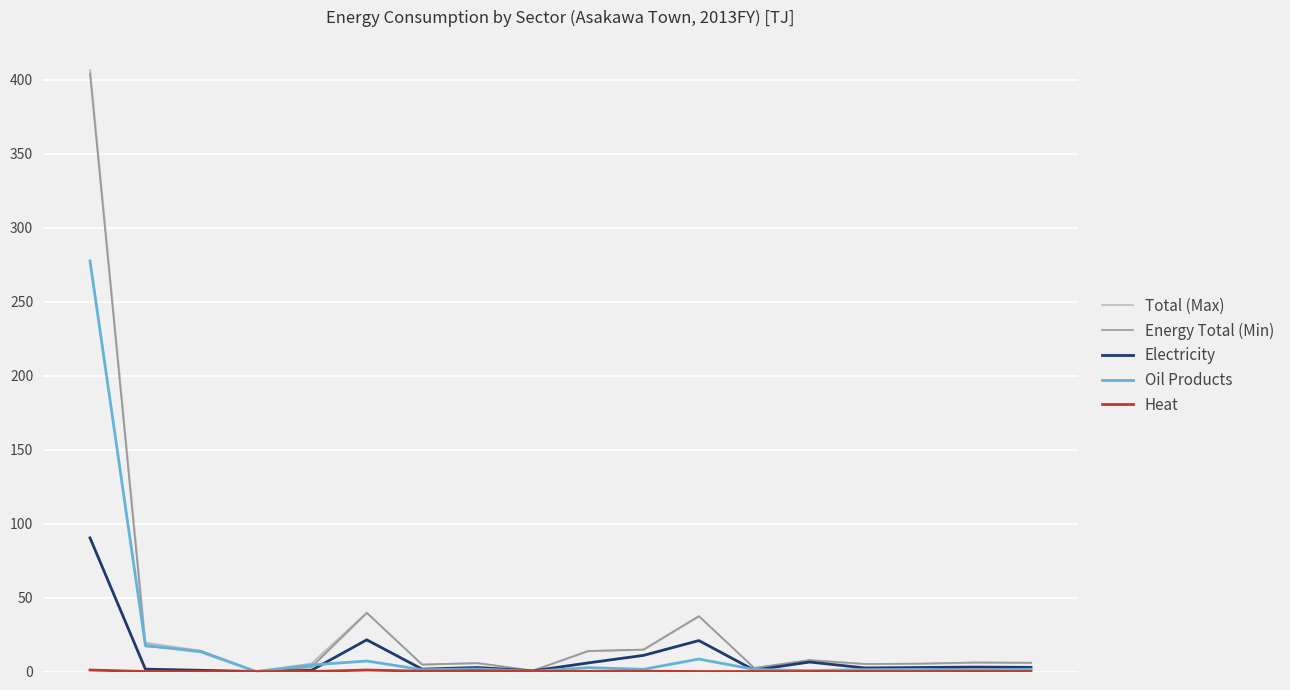

True or false: Energy Total (Min) and Heat intersect in this chart.

False